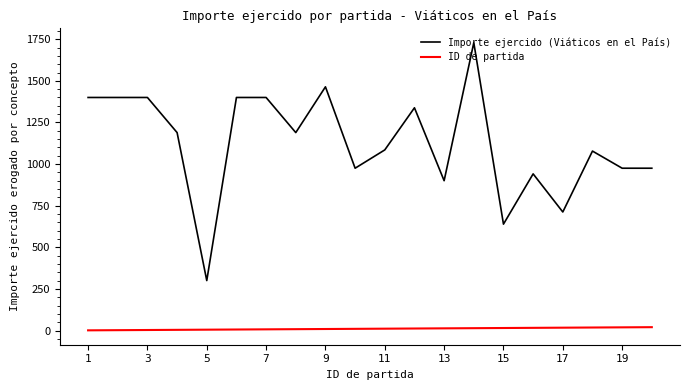

What is the greatest value displayed?

1729.0